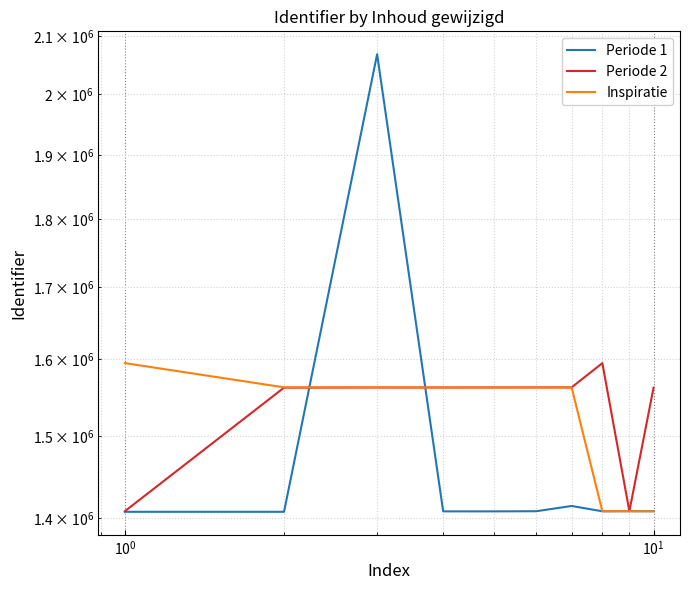

What is the lowest value of the Periode 2 series?

1407824